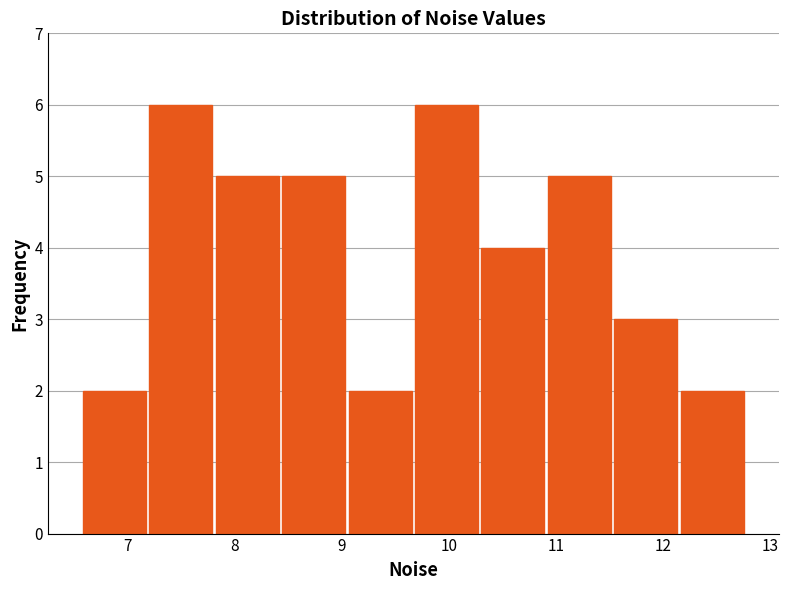

Reading left to right, list every bar in this chart as the range it spans on the x-axis followed by its height. Neither the bar edges nor the heights are printed on the chart, so give them approximately, as read against the axes.

6.6 to 7.2: 2
7.2 to 7.8: 6
7.8 to 8.4: 5
8.4 to 9.0: 5
9.0 to 9.7: 2
9.7 to 10.3: 6
10.3 to 10.9: 4
10.9 to 11.5: 5
11.5 to 12.1: 3
12.1 to 12.8: 2